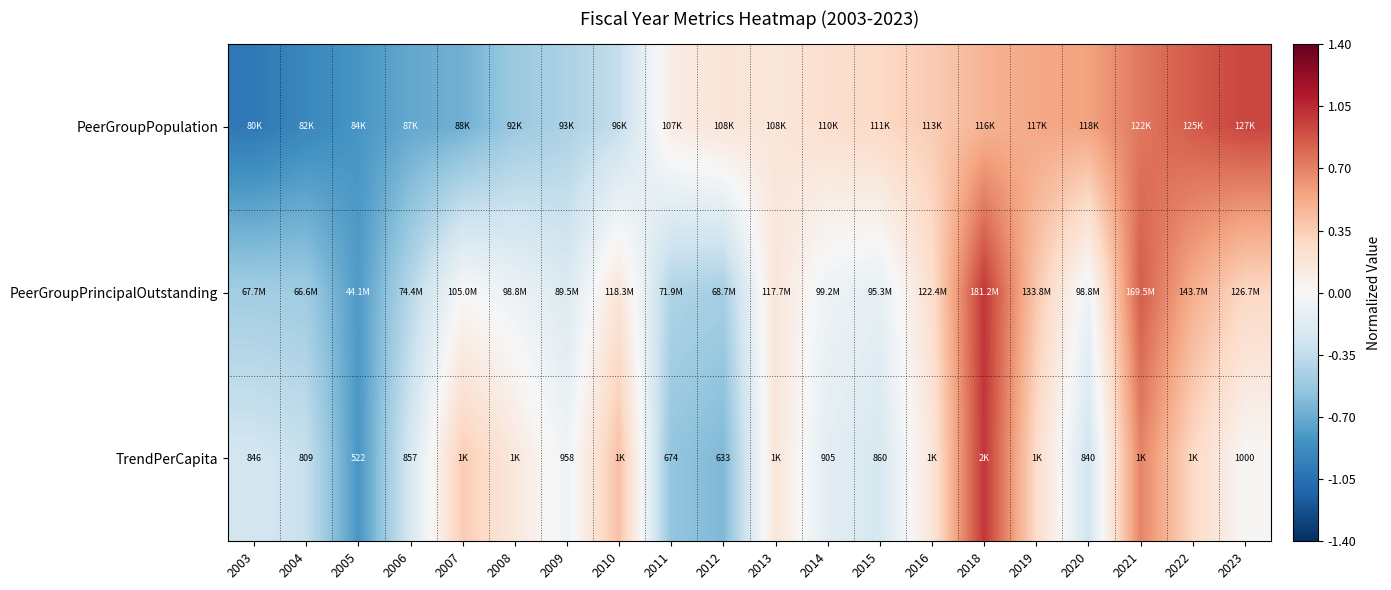

Is the value of PeerGroupPrincipalOutstanding at 2019 greater than the value of TrendPerCapita at 2020?

Yes